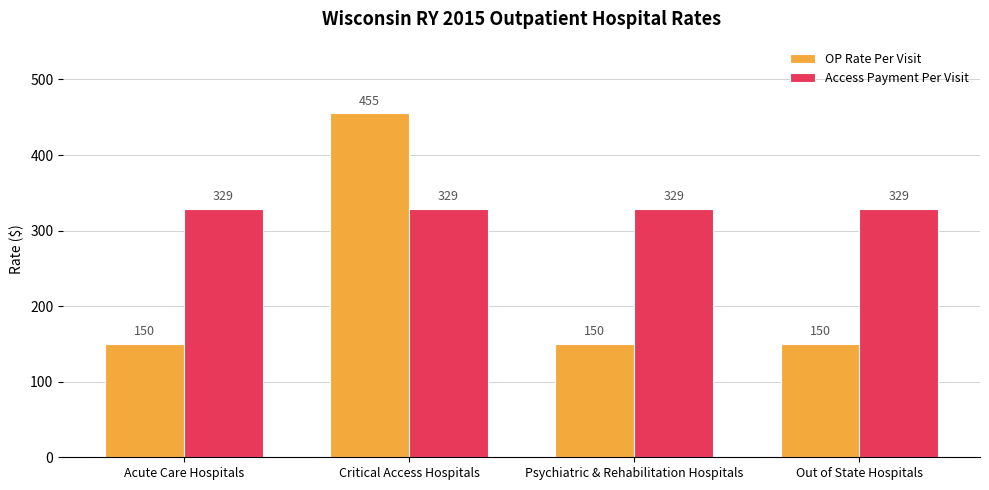

Reading left to right, list all the values displayed in this chart.

OP Rate Per Visit: Acute Care Hospitals=150	Critical Access Hospitals=455	Psychiatric & Rehabilitation Hospitals=150	Out of State Hospitals=150
Access Payment Per Visit: Acute Care Hospitals=329	Critical Access Hospitals=329	Psychiatric & Rehabilitation Hospitals=329	Out of State Hospitals=329